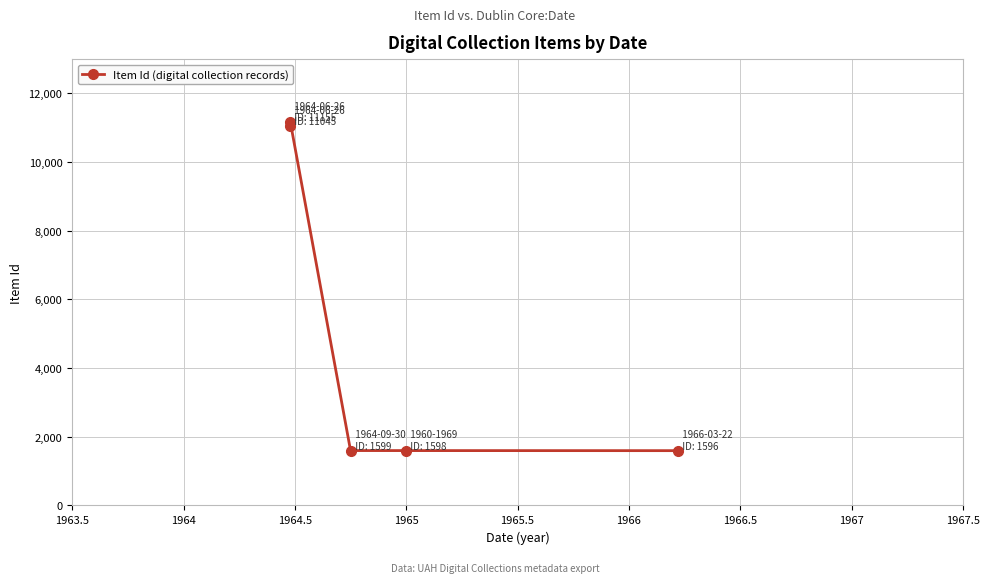

What is the label of the 4th point from the right?

1964